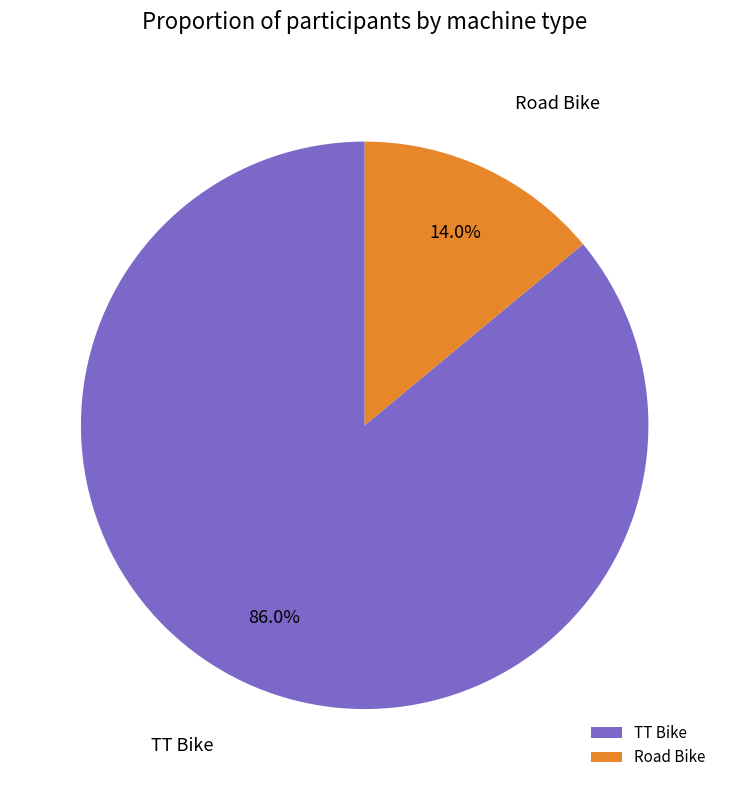

Does TT Bike account for over 50% of the chart?

Yes